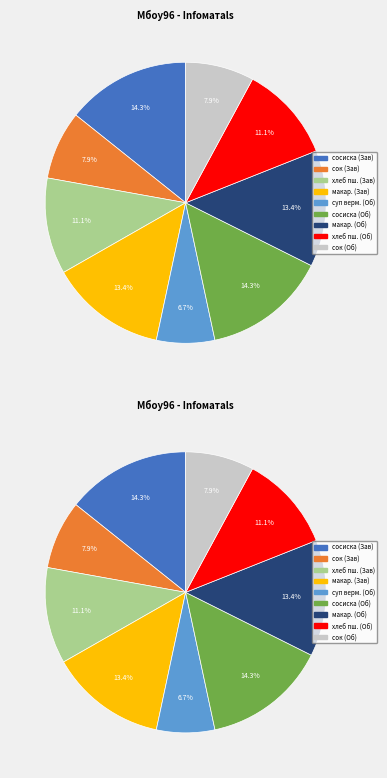

Is there any slice that represents more than half of the pie?

No